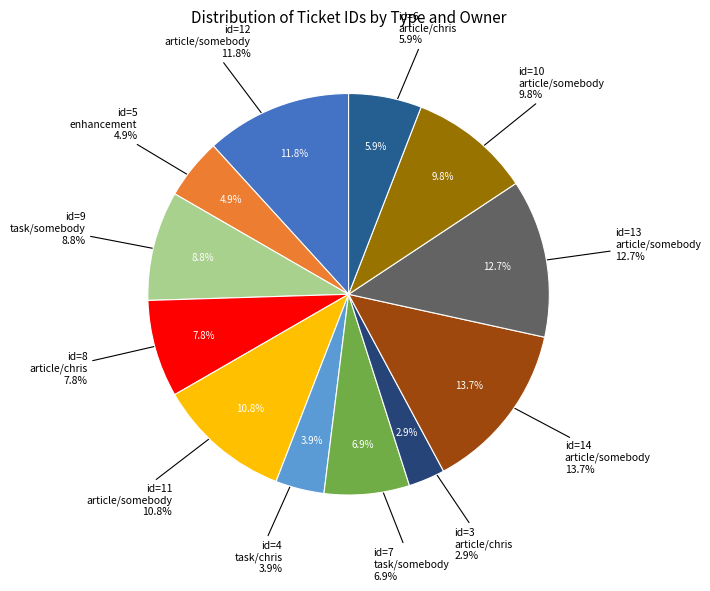

Does any single category account for the majority?

No